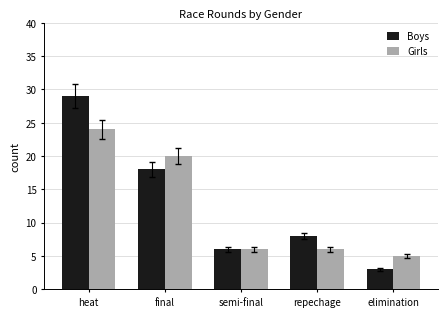

What is the spread (max minus min) of values at final?

2